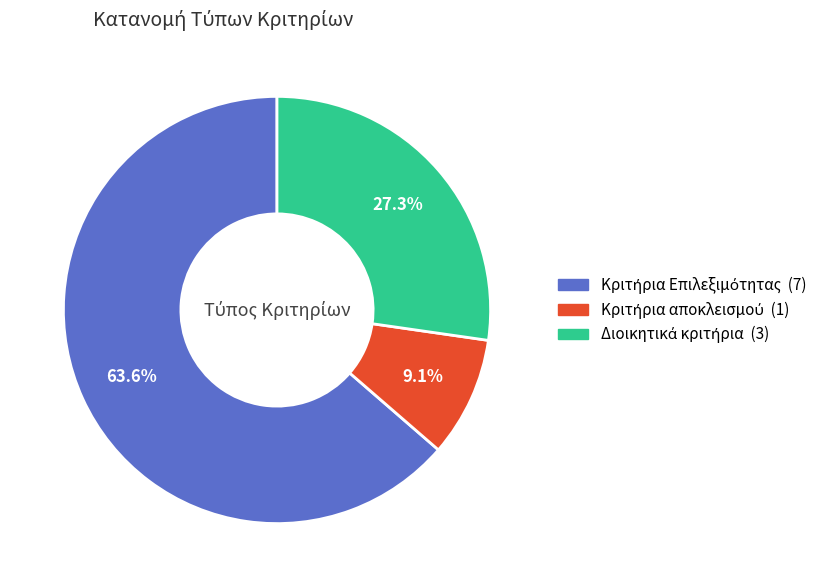

Count the number of slices in the pie.

3